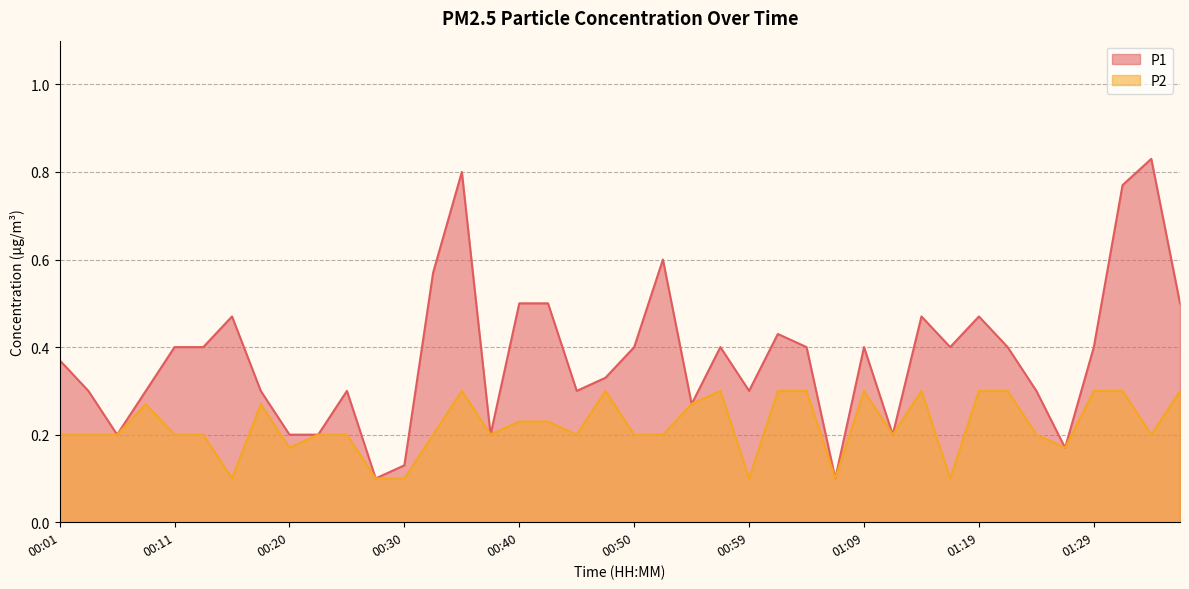

What are all the series names shown in the legend?

P1, P2